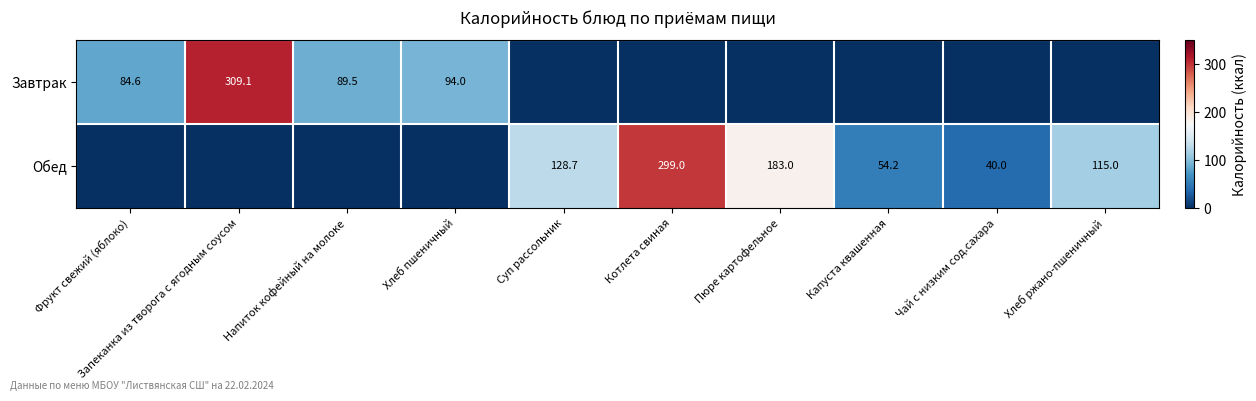

The Завтрак series shows 23.2 at Фрукт свежий (яблоко). True or false?

False